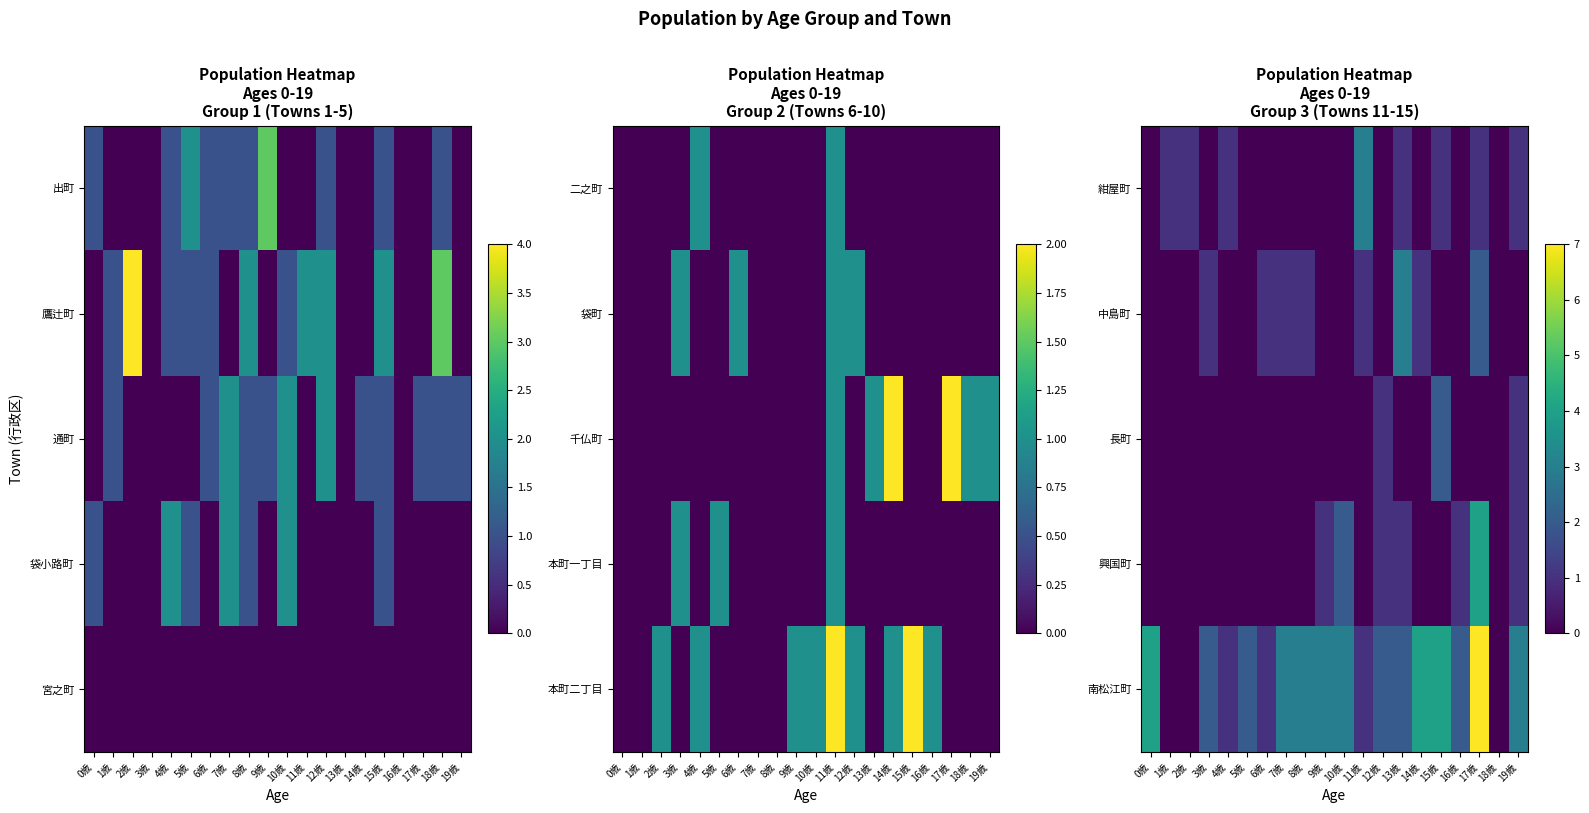

The 南松江町 series shows 1 at 11歳. True or false?

False